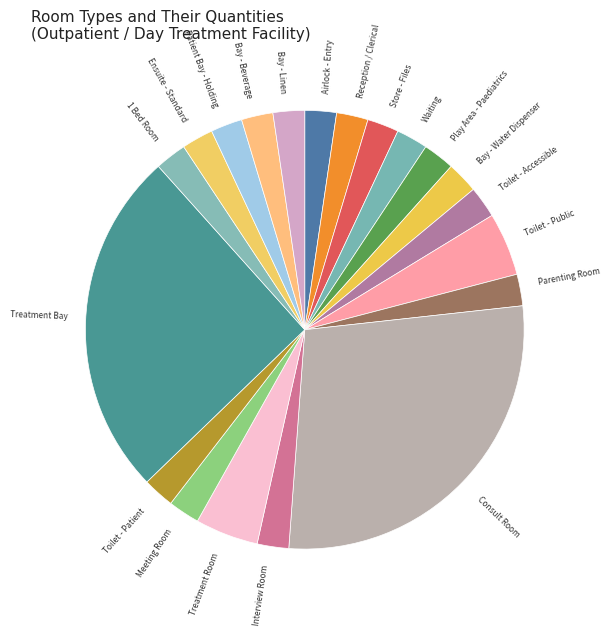

True or false: Toilet - Patient accounts for 2% of the total.

True